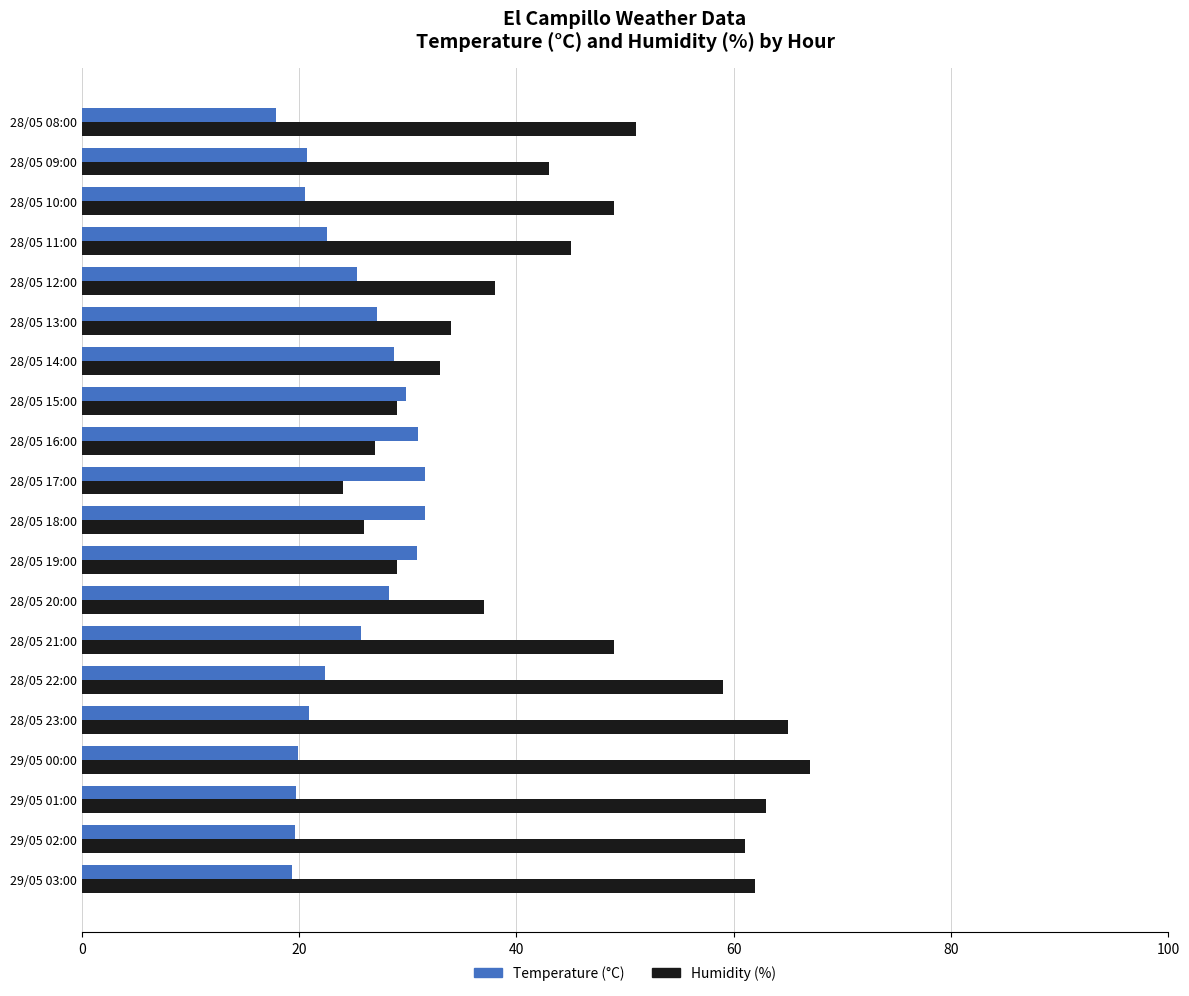

How many data points in Temperature (°C) are less than 25?

10